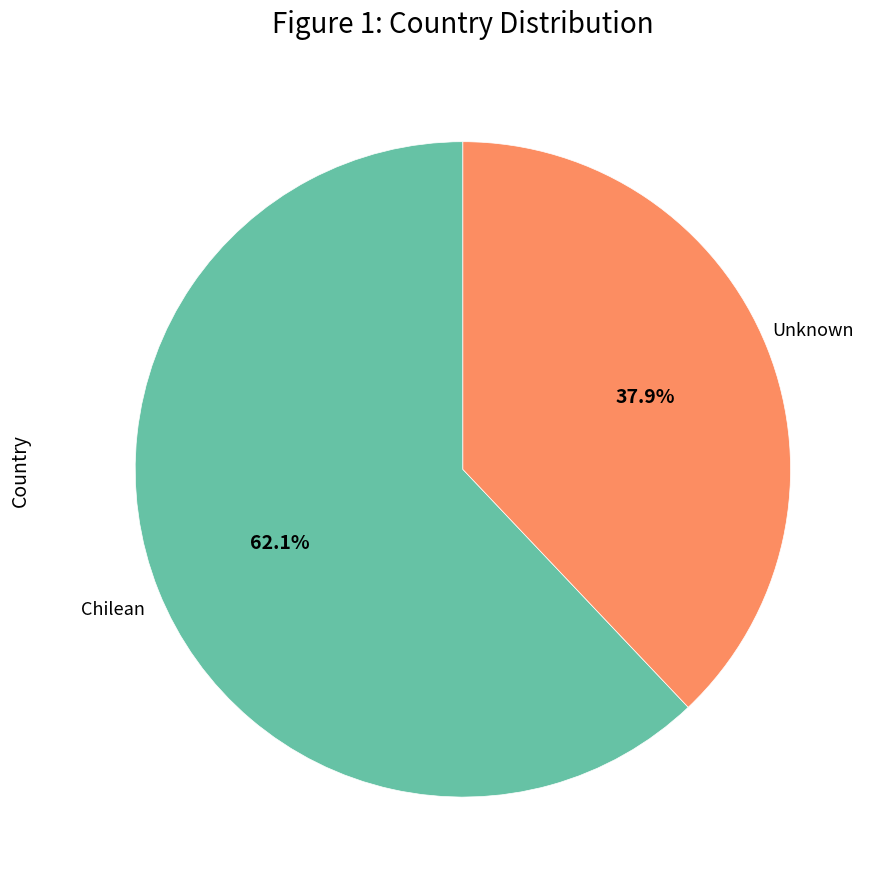

Is there any slice that represents more than half of the pie?

Yes